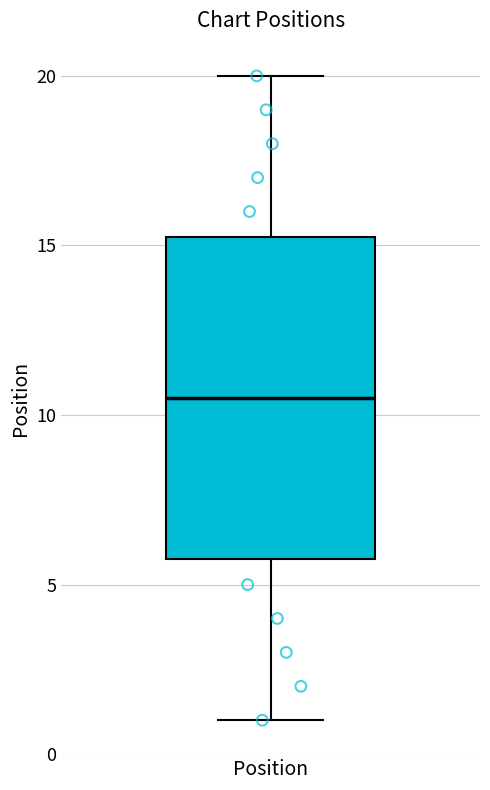

Transcribe this box plot: give where the median line is, the range the box spans, and where the two whiskers end, as read against the y-axis. The values are not printed on the chart, so give them approximately, as read against the axis.

median 10.5, box 6.0 to 15.5, whiskers 1.0 to 20.0